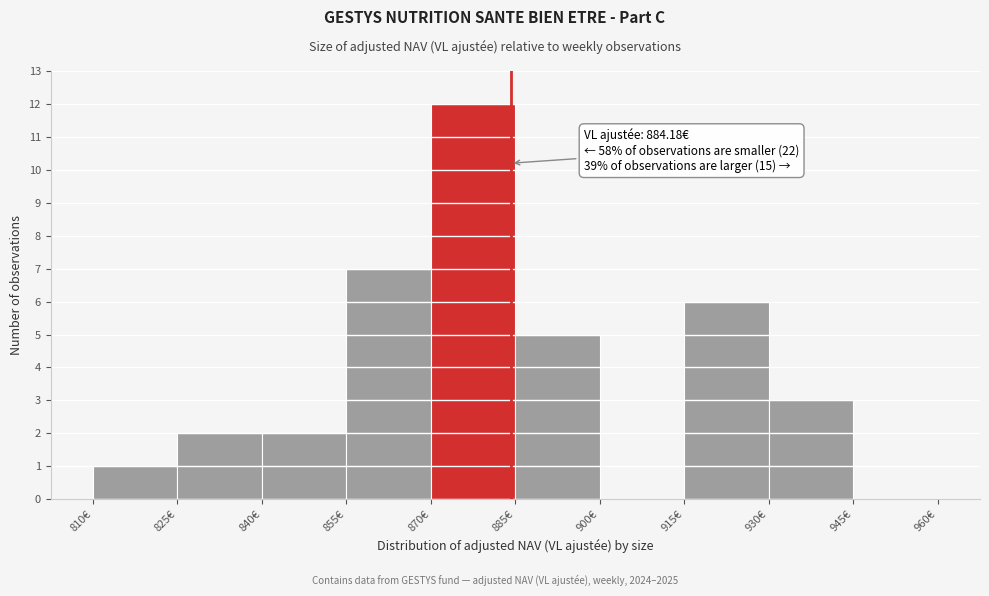

Which range on the x-axis has the tallest bar?

870 to 885